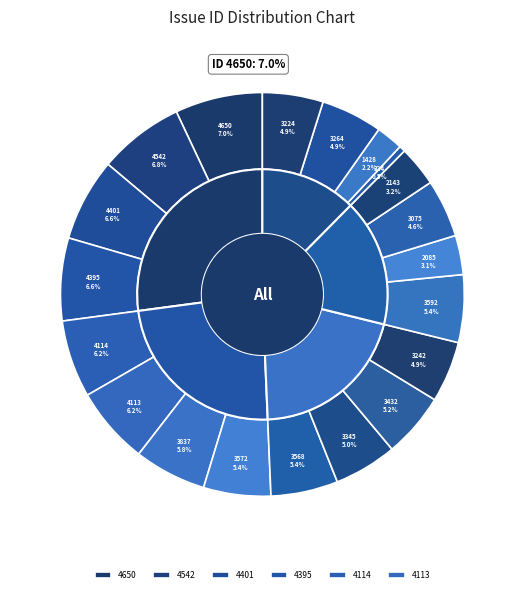

Which slice is the largest?

4650